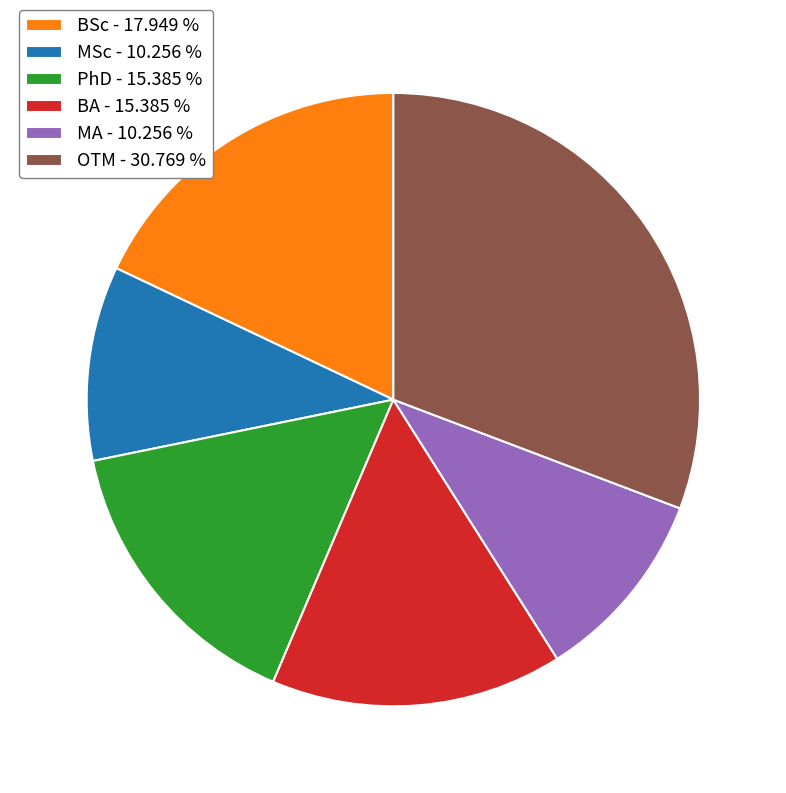

Which has a higher value, MA or BSc?

BSc